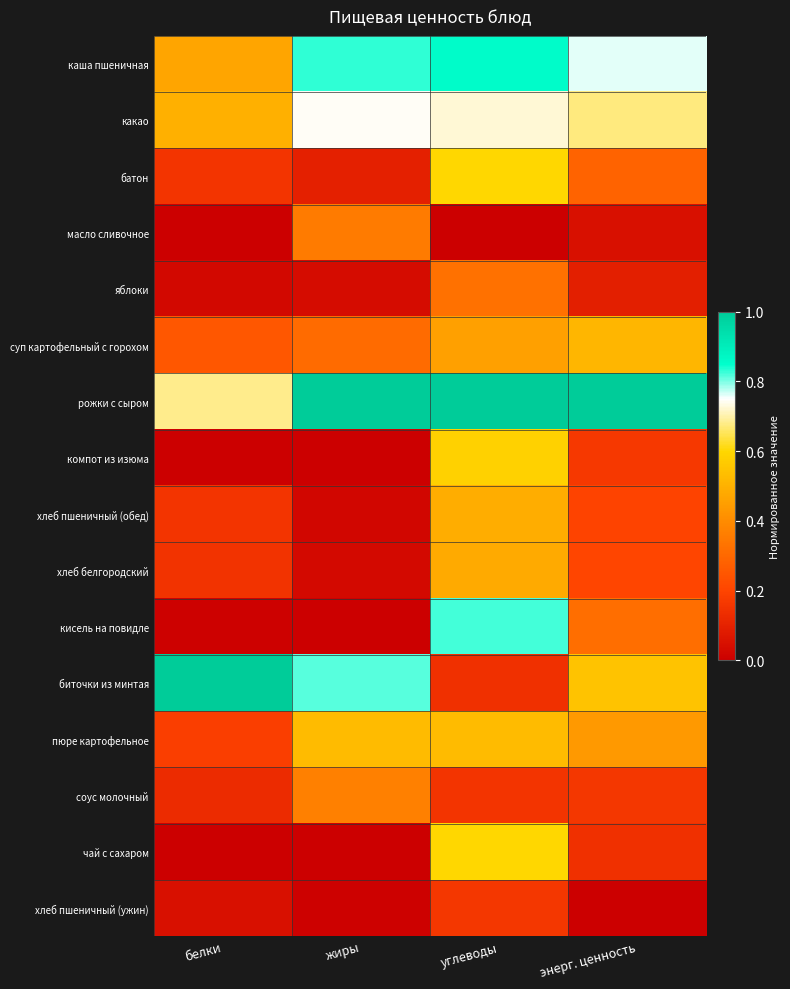

Which series changed the most between белки and энерг. ценность?

биточки из минтая